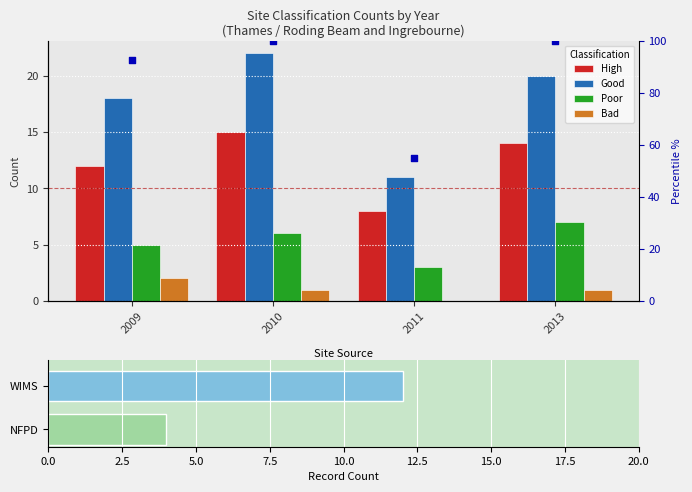

Is the value of Poor at 2011 greater than the value of Good at 2013?

No